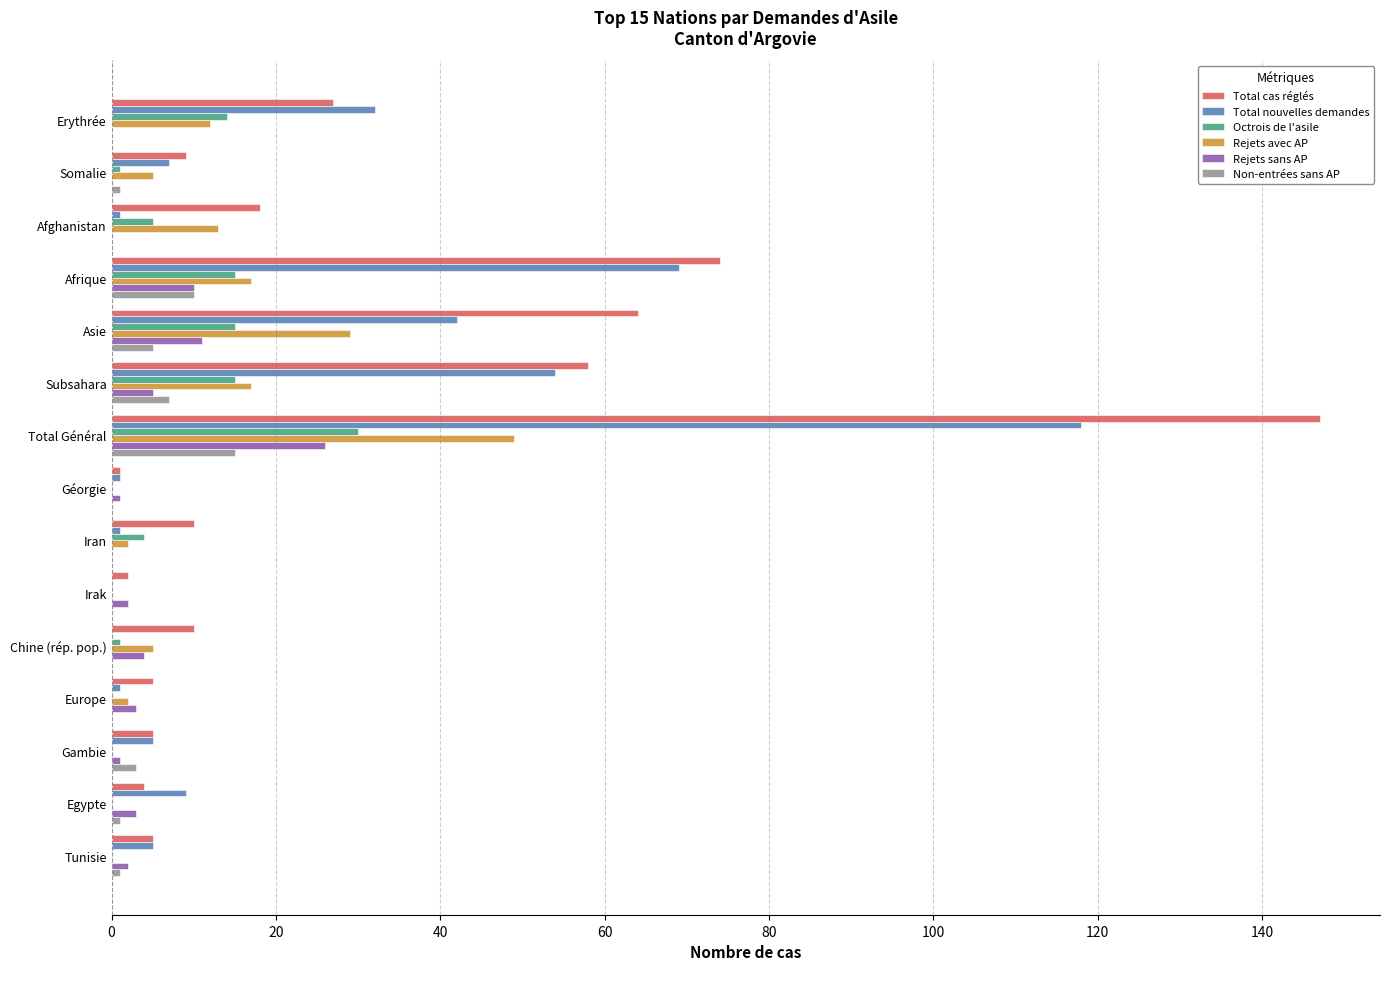

What is the maximum value shown in the chart?

147